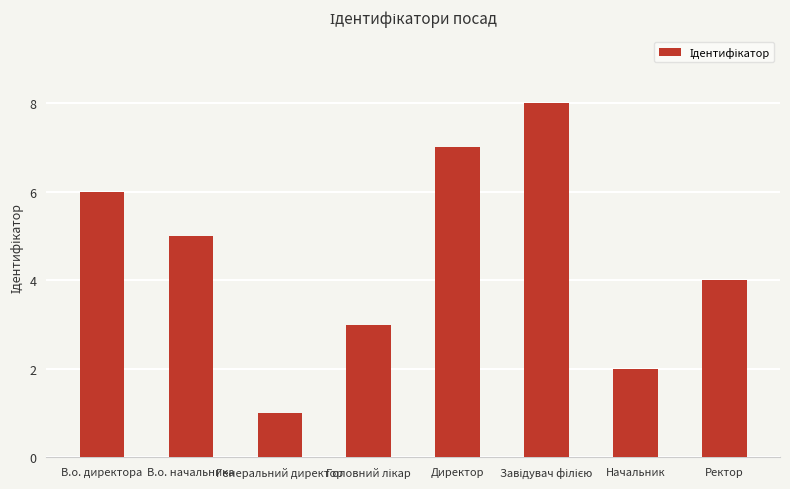

Count the number of data series in this chart.

1